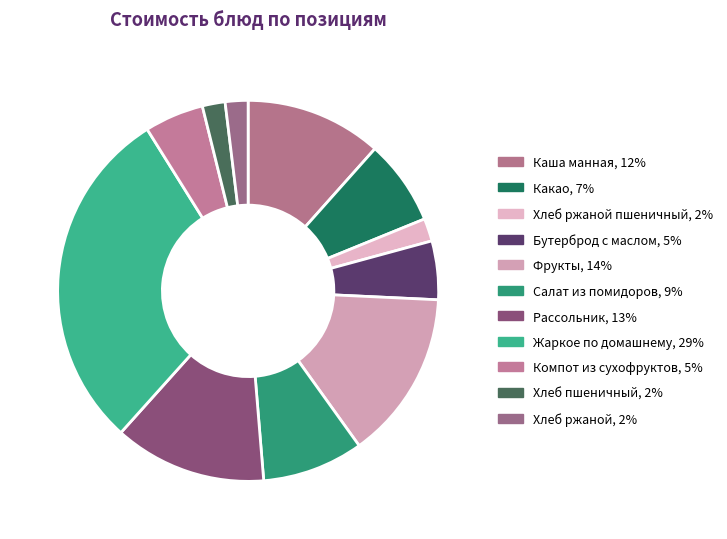

Count the number of slices in the pie.

11